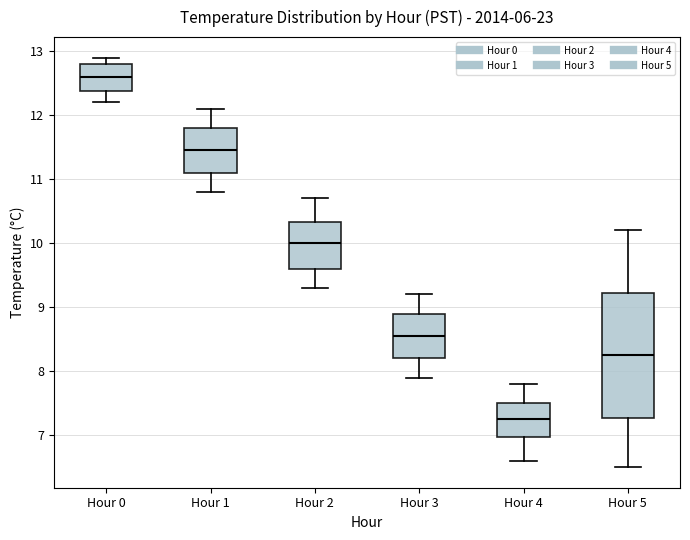

Reading left to right, transcribe this box plot: for each box, give where its median line is, the range the box spans, and where its two whiskers end, as read against the y-axis. The values are not printed on the chart, so give them approximately, as read against the axis.

Hour 0: median 12.6, box 12.4 to 12.8, whiskers 12.2 to 12.9
Hour 1: median 11.5, box 11.1 to 11.8, whiskers 10.8 to 12.1
Hour 2: median 10.0, box 9.6 to 10.3, whiskers 9.3 to 10.7
Hour 3: median 8.6, box 8.2 to 8.9, whiskers 7.9 to 9.2
Hour 4: median 7.3, box 7.0 to 7.5, whiskers 6.6 to 7.8
Hour 5: median 8.3, box 7.3 to 9.2, whiskers 6.5 to 10.2